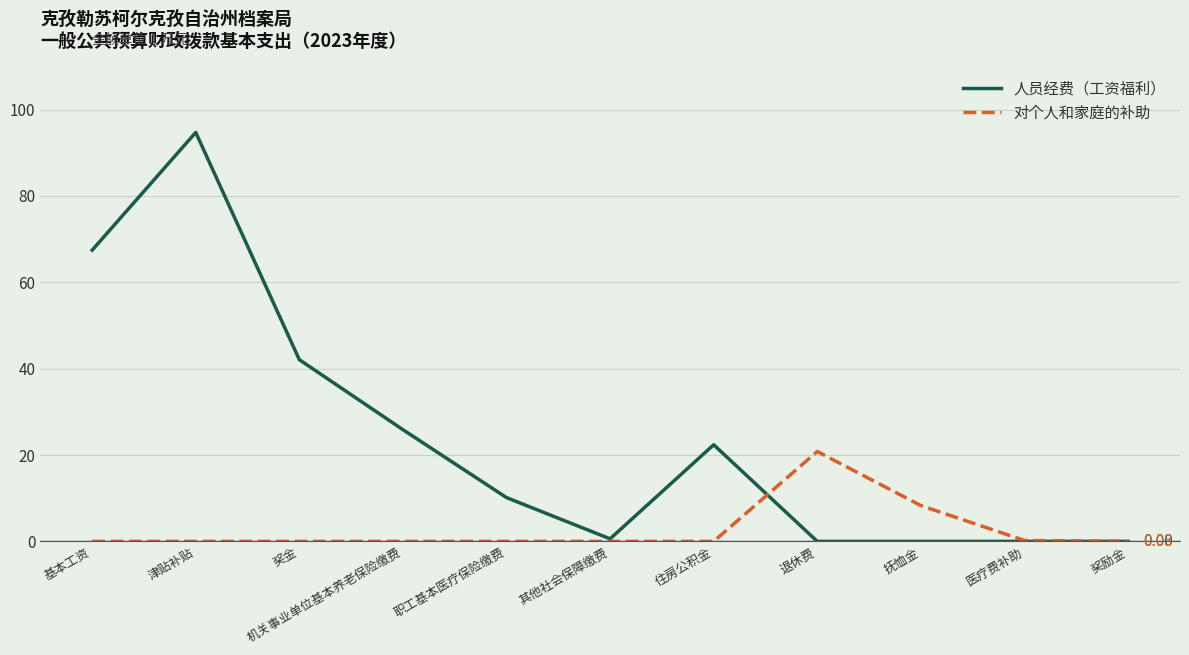

What is the difference between the maximum and minimum values in the 人员经费（工资福利） series?

94.7